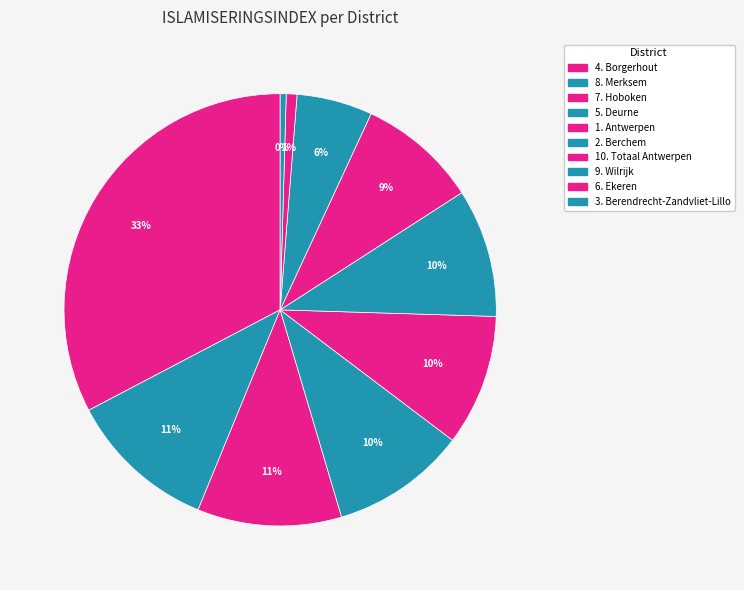

The 10. Totaal Antwerpen slice represents 16% of the pie. True or false?

False